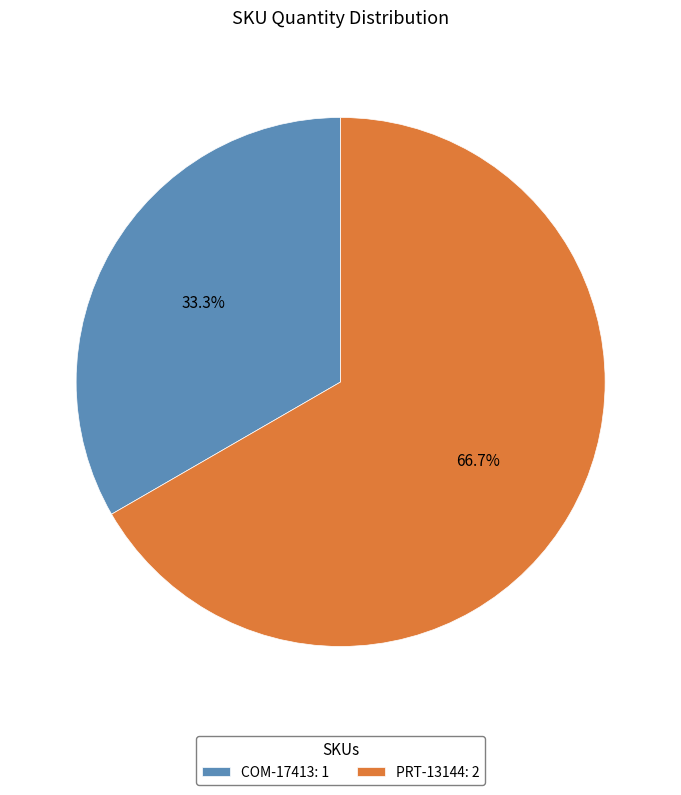

What is the smallest slice in the pie chart?

COM-17413